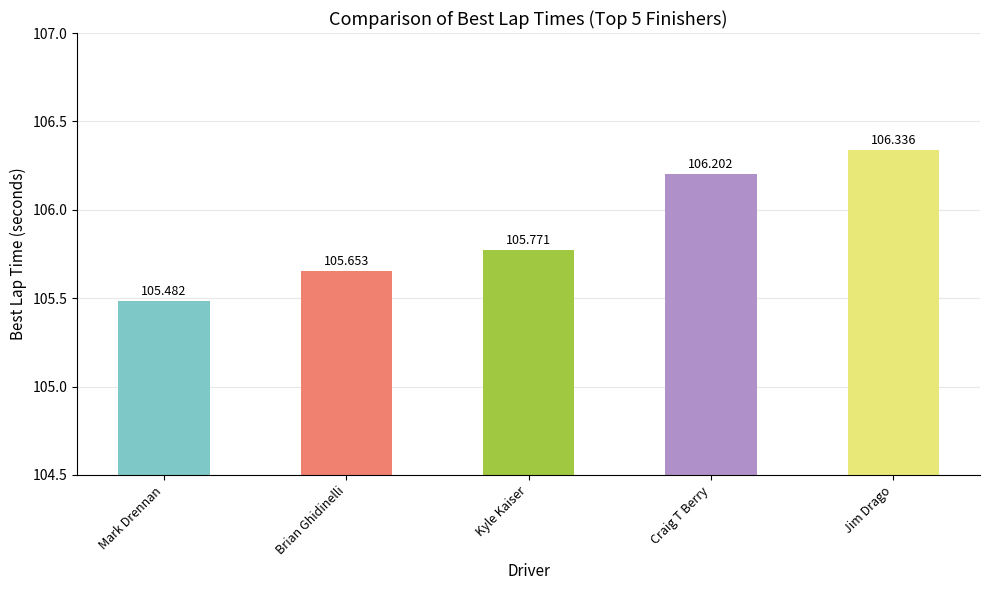

List the labels in order of value, smallest first.

Mark Drennan, Brian Ghidinelli, Kyle Kaiser, Craig T Berry, Jim Drago